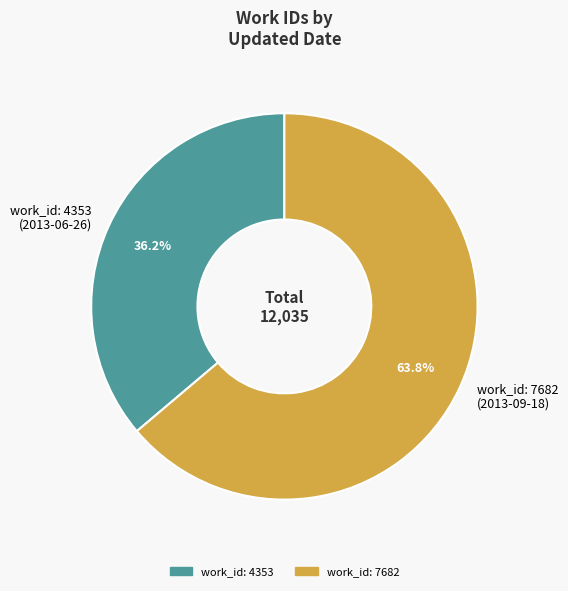

Is there a majority slice in this chart?

Yes